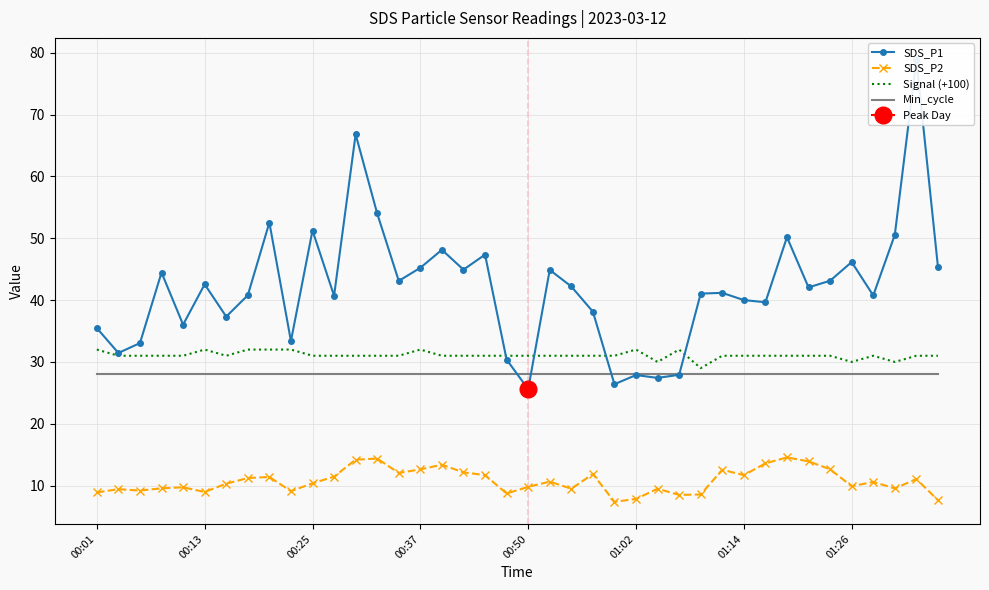

How many intersections are there between SDS_P1 and Signal (+100)?

4